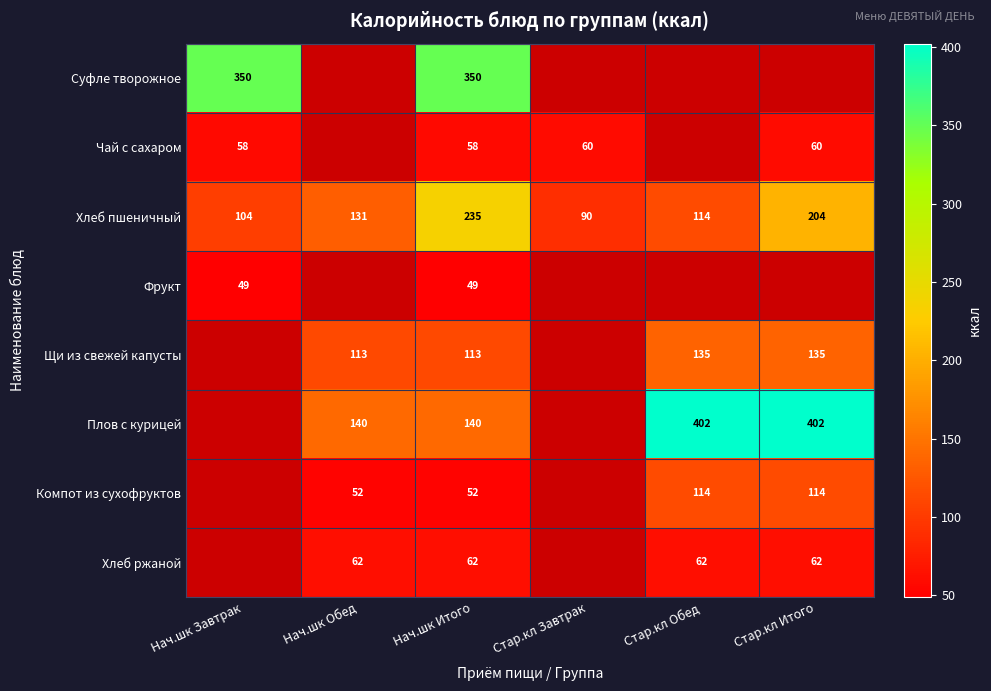

What is the sum of the Компот из сухофруктов values at Стар.кл Итого and Стар.кл Обед?

228